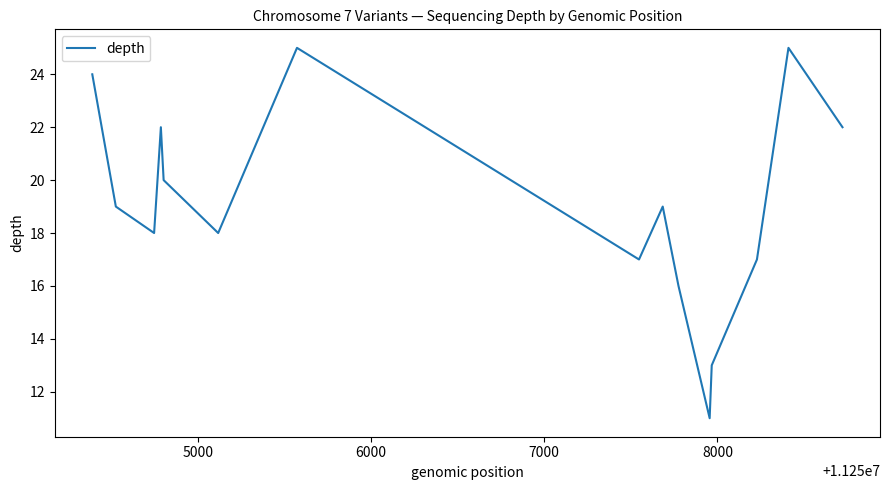

How many lines are shown in the chart?

1